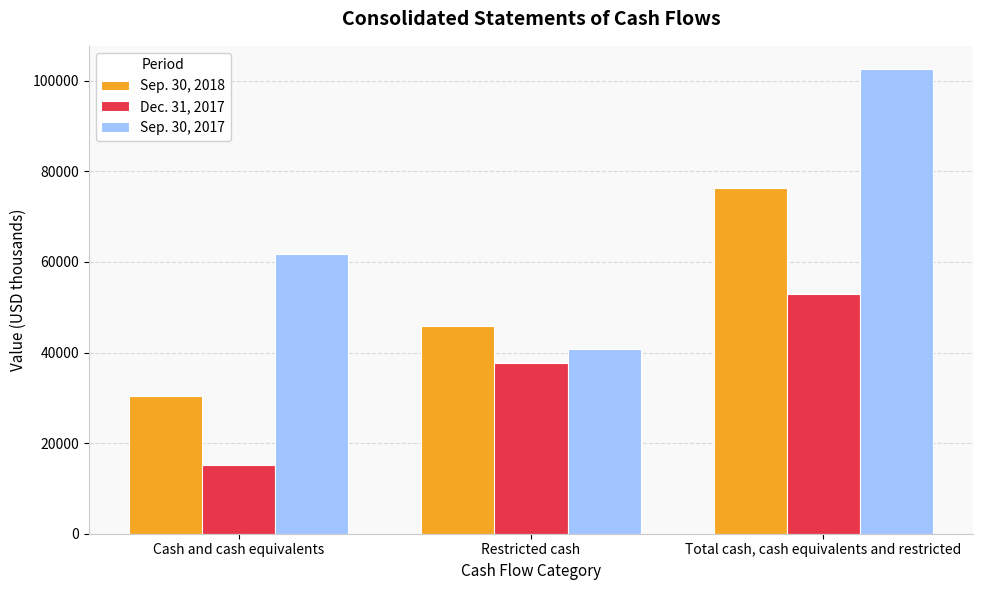

What is the value of the Dec. 31, 2017 bar at the 2nd from the left?

37615